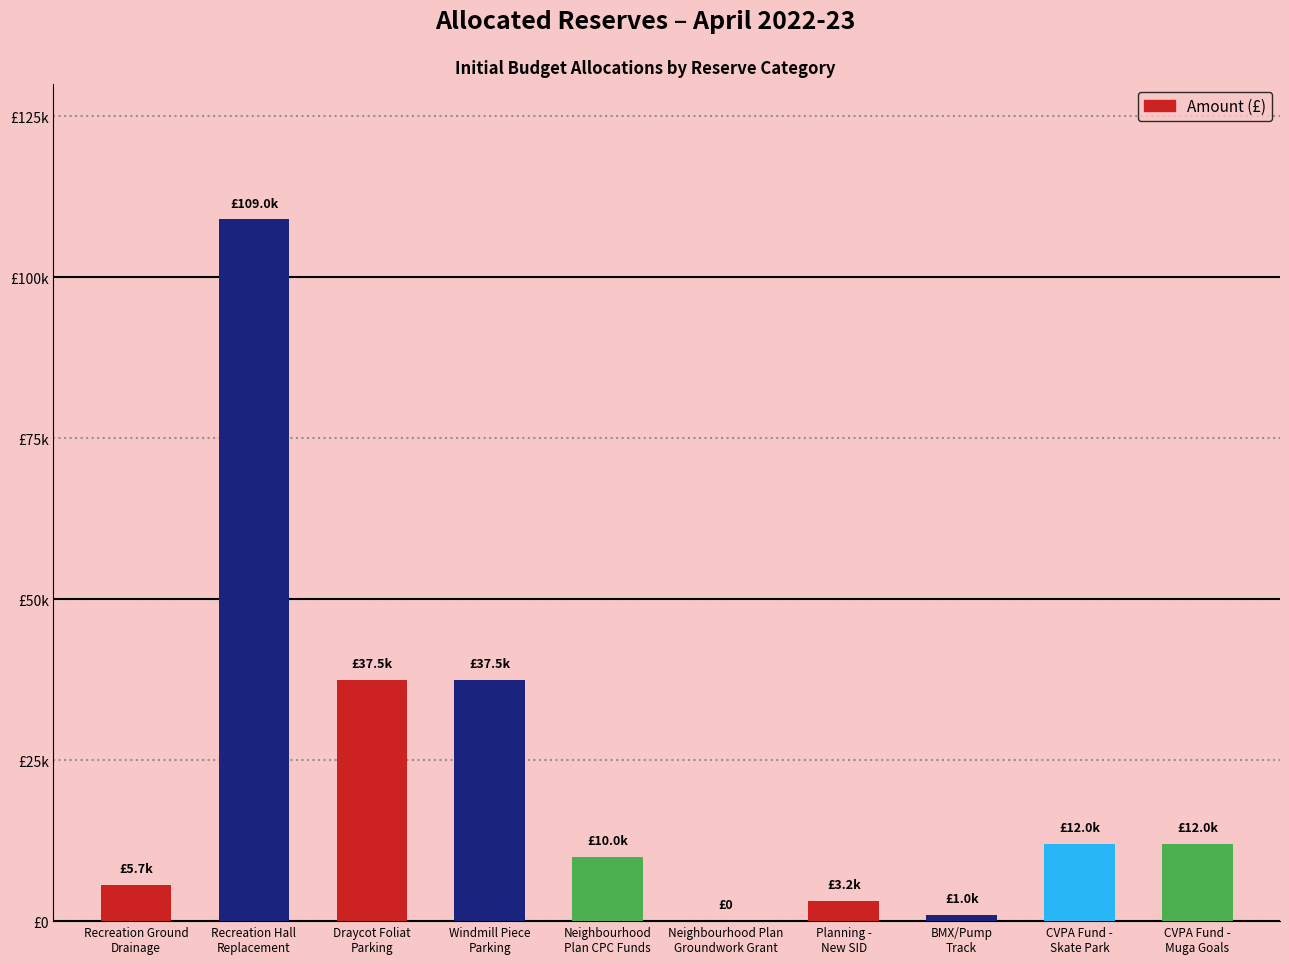

Which category has the lowest value across all series?

Neighbourhood Plan
Groundwork Grant